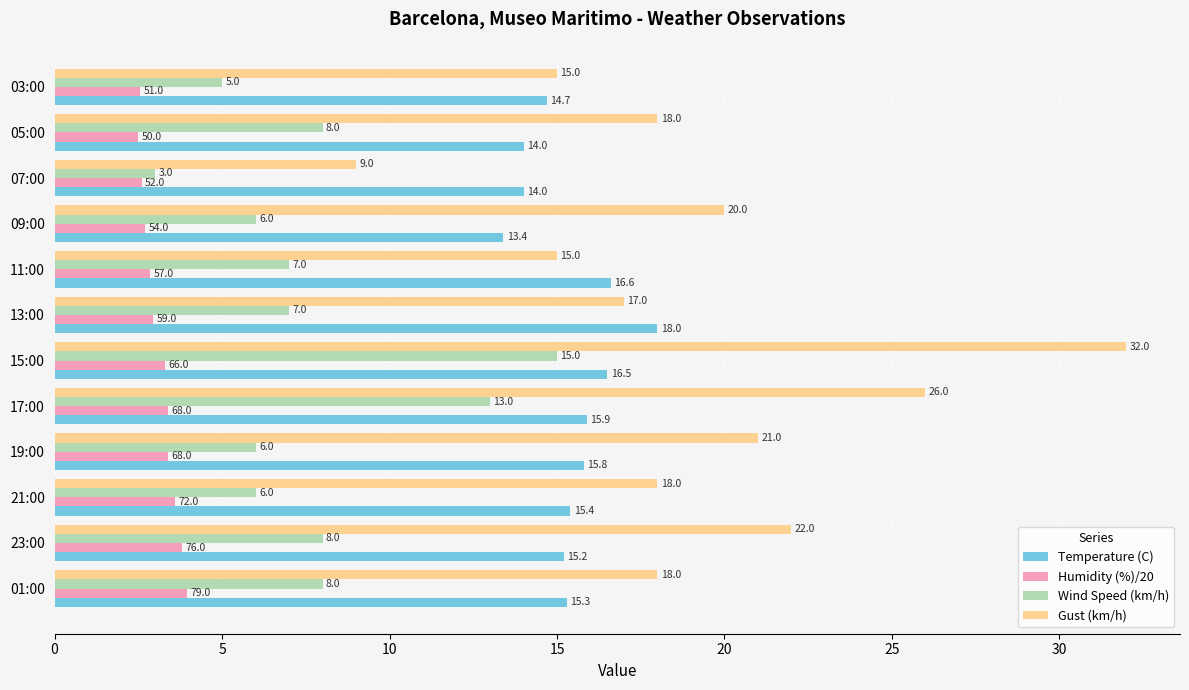

At which label is Humidity (%)/20 closest to 3?

13:00